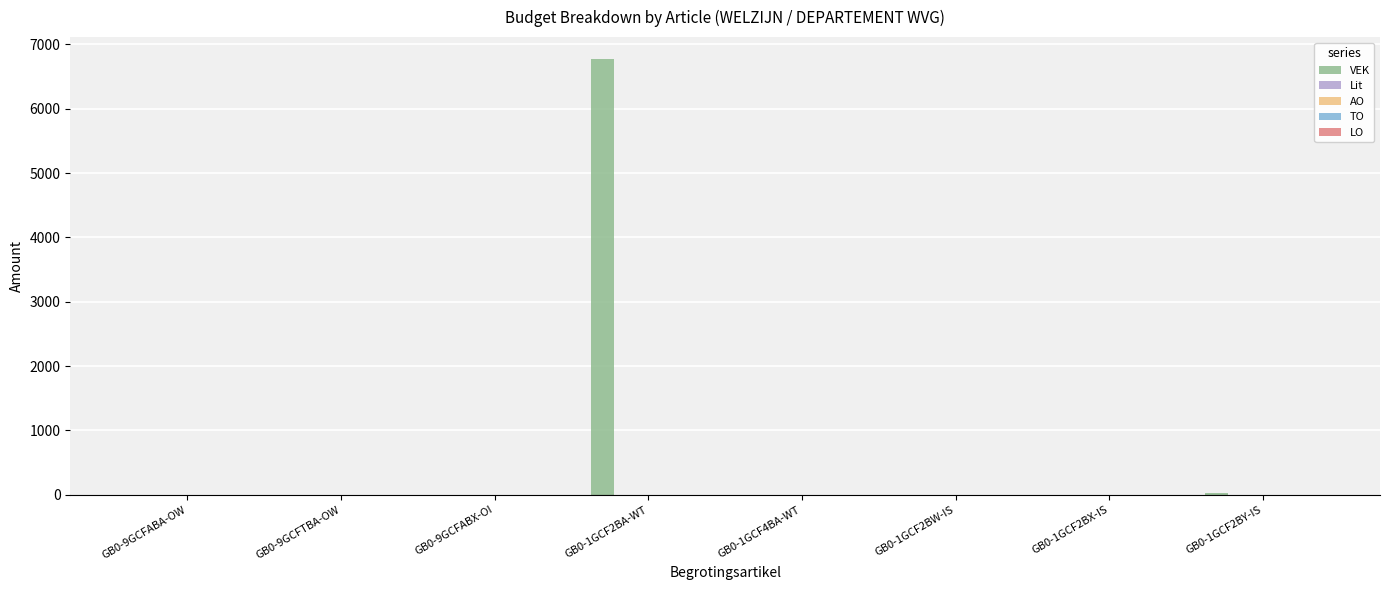

How many groups of bars are there?

8